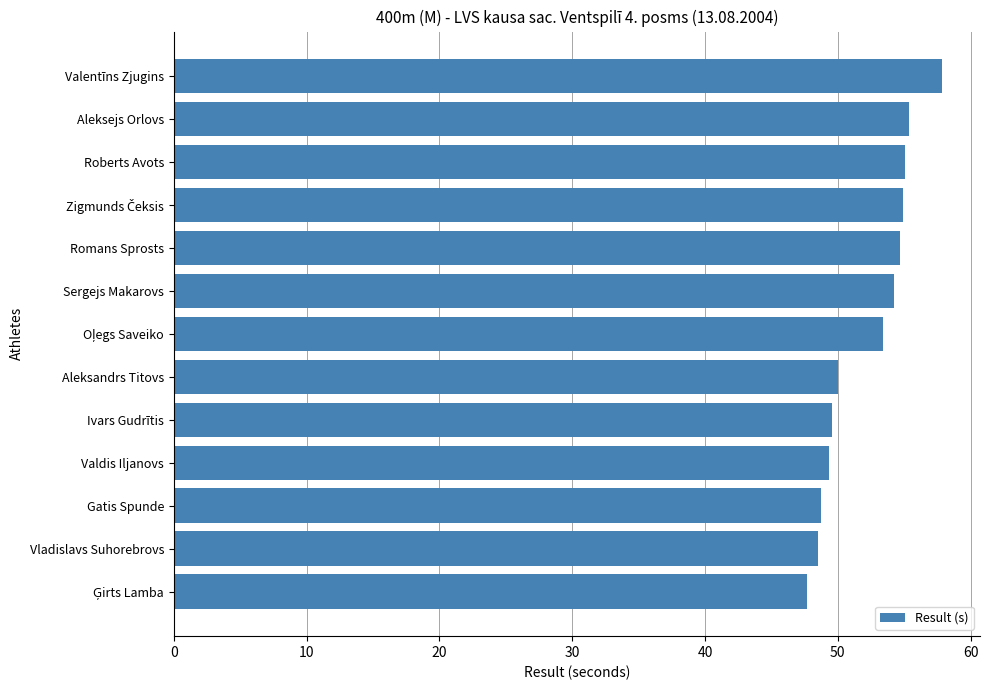

Approximately how many times larger is the value at Roberts Avots compared to Romans Sprosts?

1.0